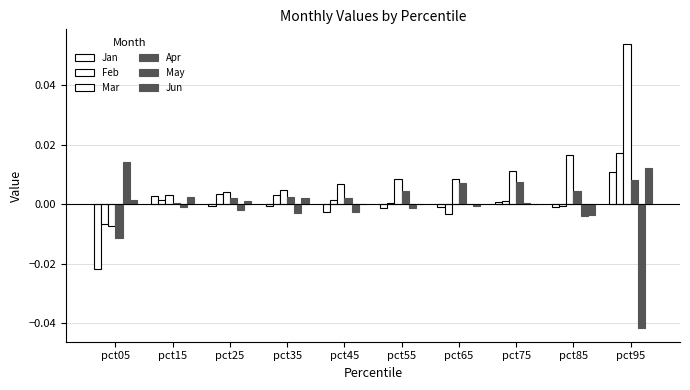

How many data points does each series have?

10